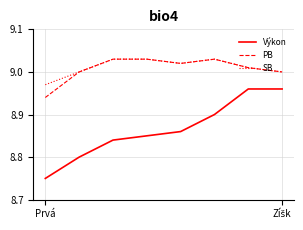

True or false: PB has more than 0 points higher than both neighbors.

True